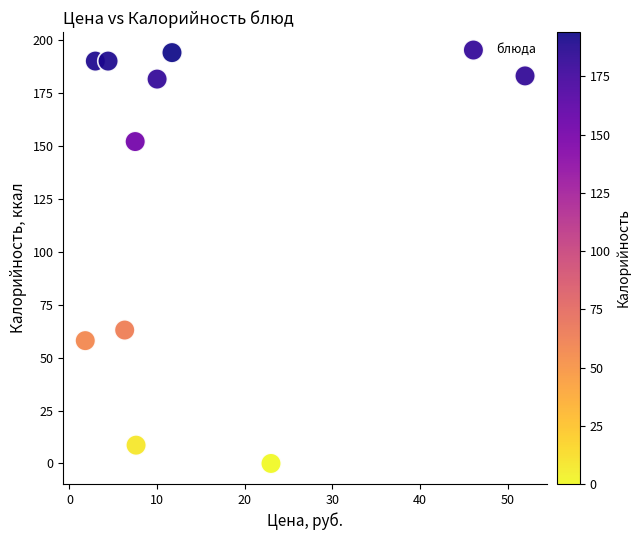

What Y value in the scatter plot is closest to 97?

63.0